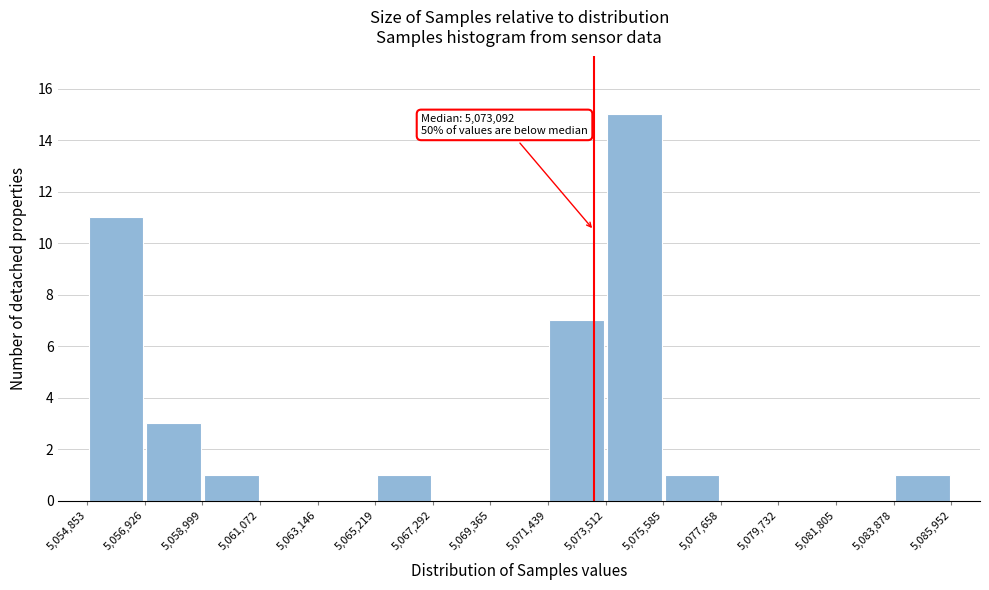

Over which range of the x-axis is the bar tallest?

5,073,512 to 5,075,585